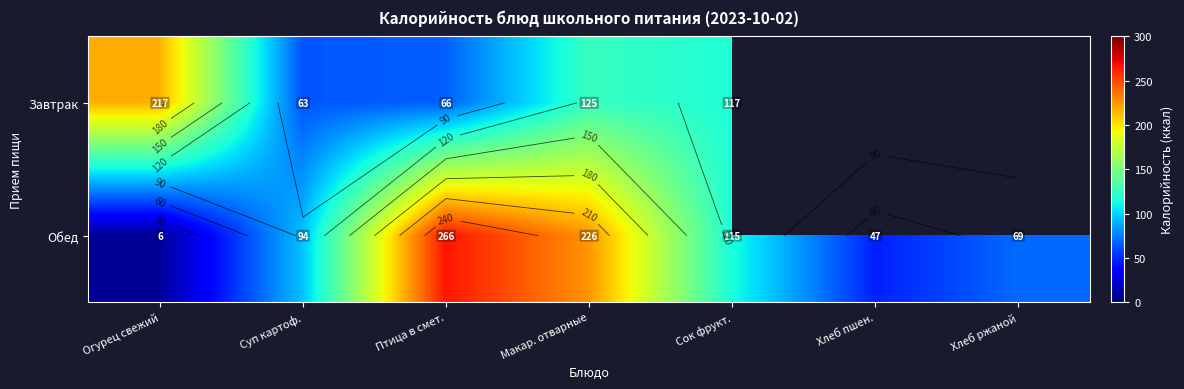

Count the number of data series in this chart.

2